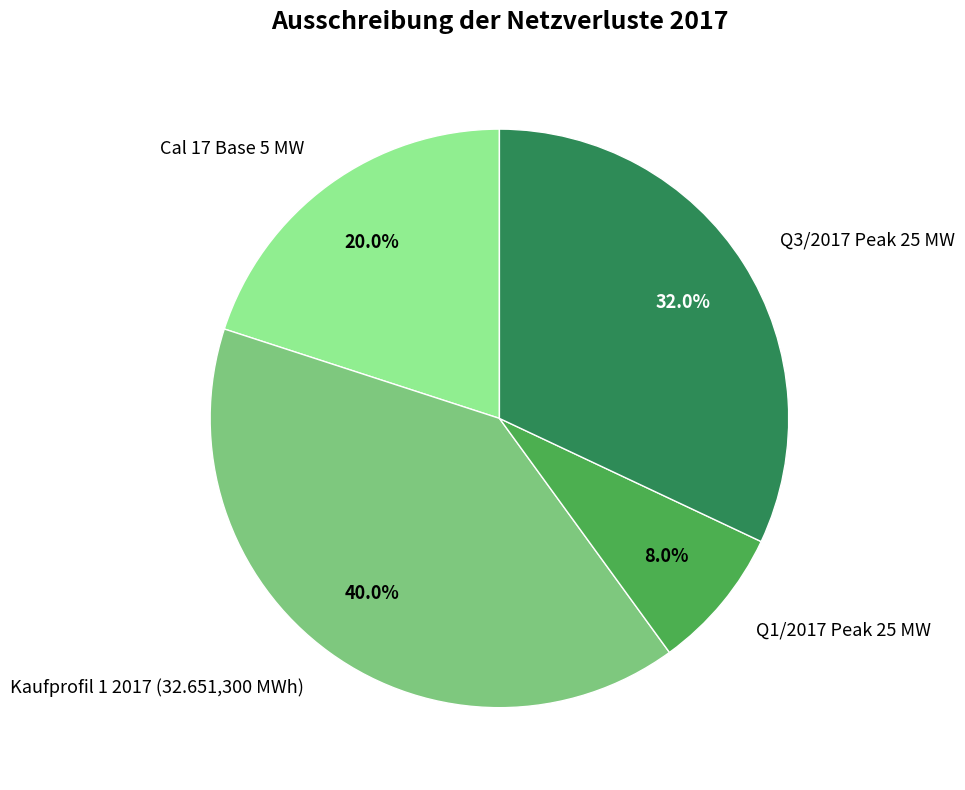

True or false: Q3/2017 Peak 25 MW accounts for 32% of the total.

True